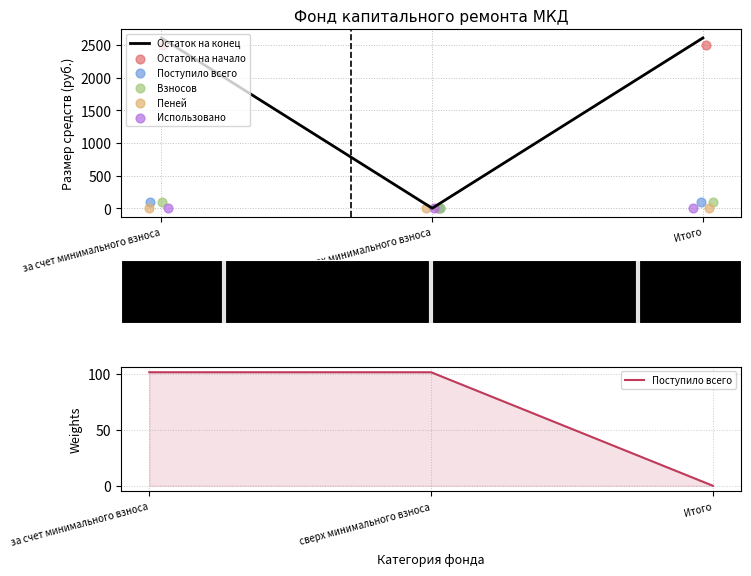

Which series contains the lowest Y value?

Остаток на конец